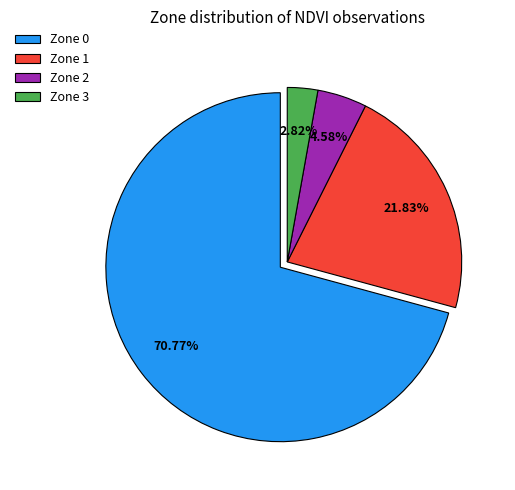

Approximately how many times larger is the value at Zone 0 compared to Zone 1?

3.2